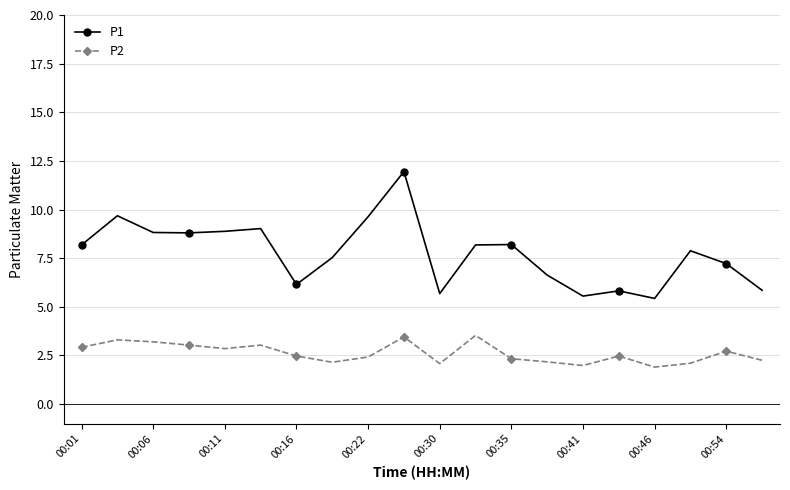

What is the difference between the maximum and minimum values in the P1 series?

6.5